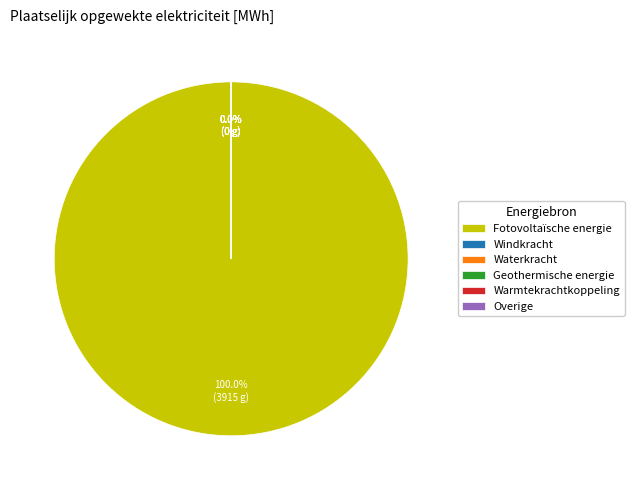

To the nearest percent, what is the average slice percentage?

17%